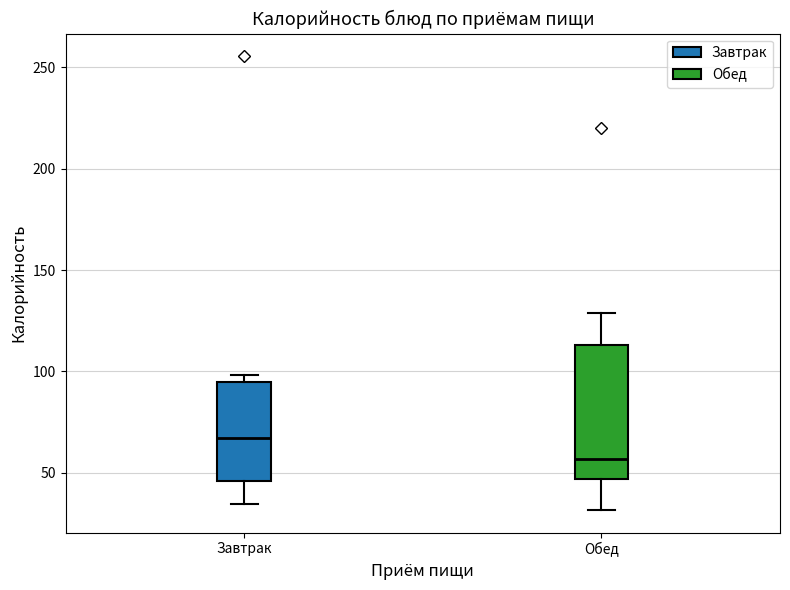

Reading left to right, transcribe this box plot: for each box, give where its median line is, the range the box spans, and where its two whiskers end, as read against the y-axis. The values are not printed on the chart, so give them approximately, as read against the axis.

Завтрак: median 65, box 45 to 95, whiskers 35 to 100
Обед: median 55, box 45 to 115, whiskers 30 to 130